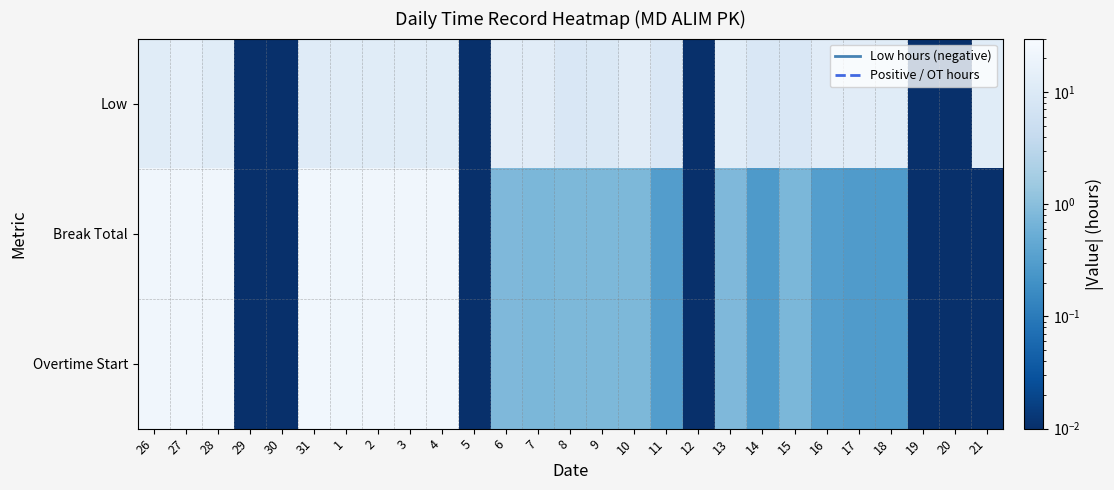

Reading left to right, what are all the values shown in this chart?

Low: 26=11.8	27=14.9	28=11.8	29=0.0	30=0.0	31=11.7	1=11.8	2=11.8	3=11.8	4=11.8	5=0.0	6=12.2	7=12.1	8=9.1	9=9.2	10=12.2	11=9.1	12=0.0	13=12.1	14=9.1	15=9.1	16=12.1	17=12.2	18=12.1	19=0.0	20=0.0	21=11.8
Break Total: 26=23.1	27=23.1	28=23.1	29=0.0	30=0.0	31=23.8	1=22.5	2=23.1	3=23.1	4=23.1	5=0.0	6=0.8	7=0.8	8=0.8	9=0.8	10=0.8	11=0.3	12=0.0	13=0.8	14=0.3	15=0.8	16=0.3	17=0.3	18=0.3	19=0.0	20=0.0	21=0.0
Overtime Start: 26=23.1	27=23.1	28=23.1	29=0.0	30=0.0	31=23.8	1=22.5	2=23.1	3=23.1	4=23.1	5=0.0	6=0.8	7=0.8	8=0.8	9=0.8	10=0.8	11=0.3	12=0.0	13=0.8	14=0.3	15=0.8	16=0.3	17=0.3	18=0.3	19=0.0	20=0.0	21=0.0